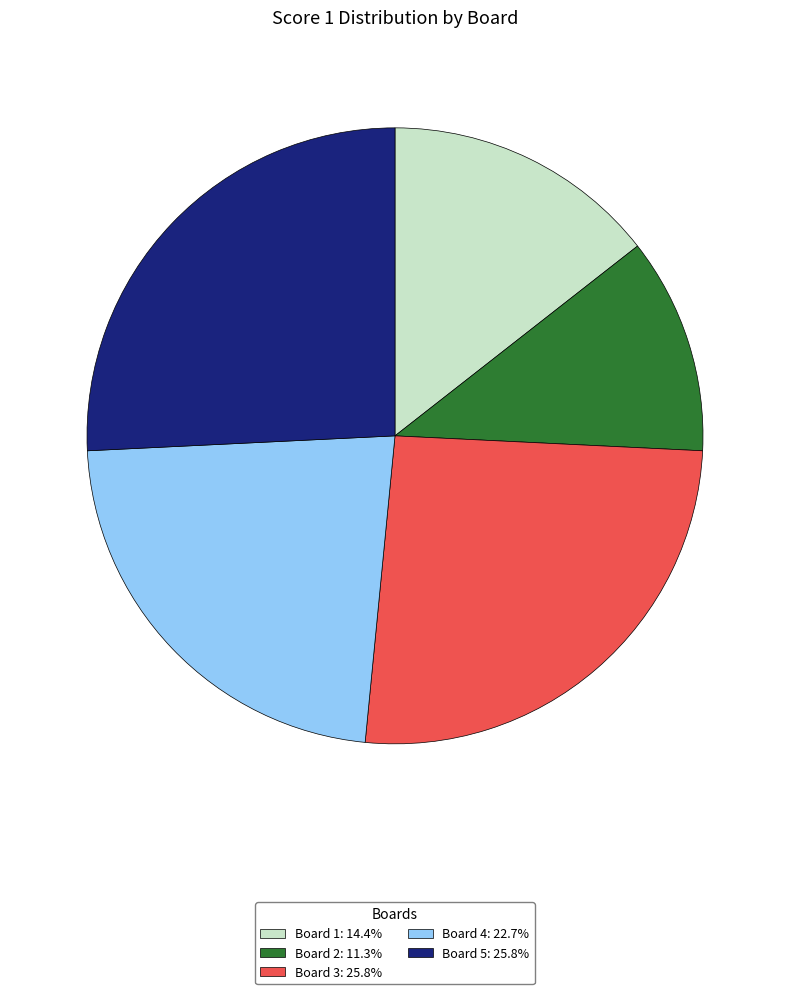

Does any single category account for the majority?

No